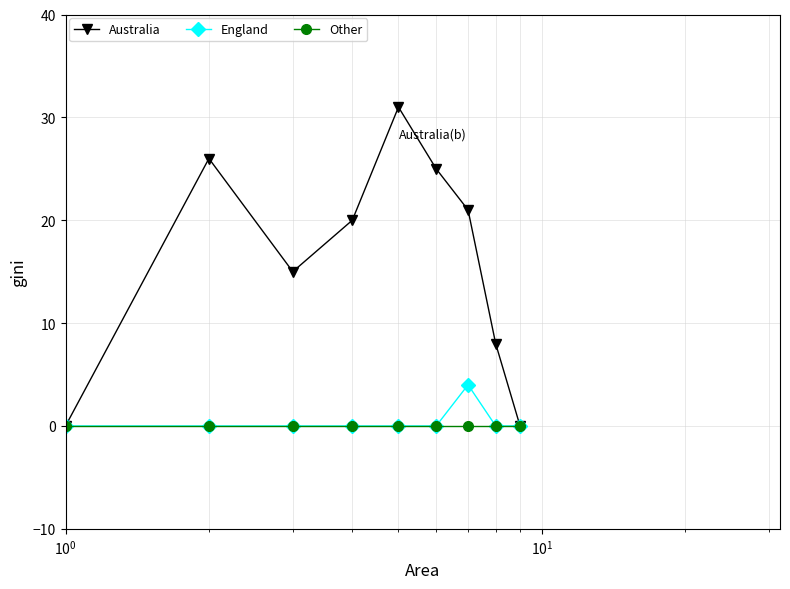

Reading left to right, list all the values displayed in this chart.

Australia: 0	26	15	20	31	25	21	8	0
England: 0	0	0	0	0	0	4	0	0
Other: 0	0	0	0	0	0	0	0	0